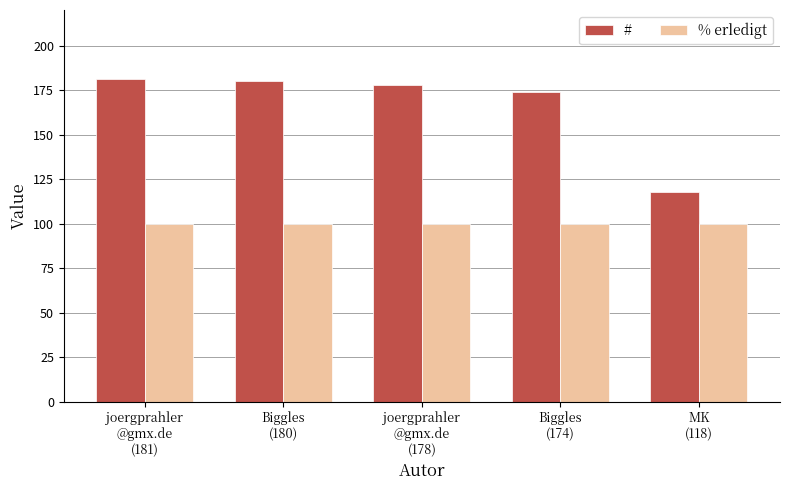

What is the minimum value shown in the chart?

100